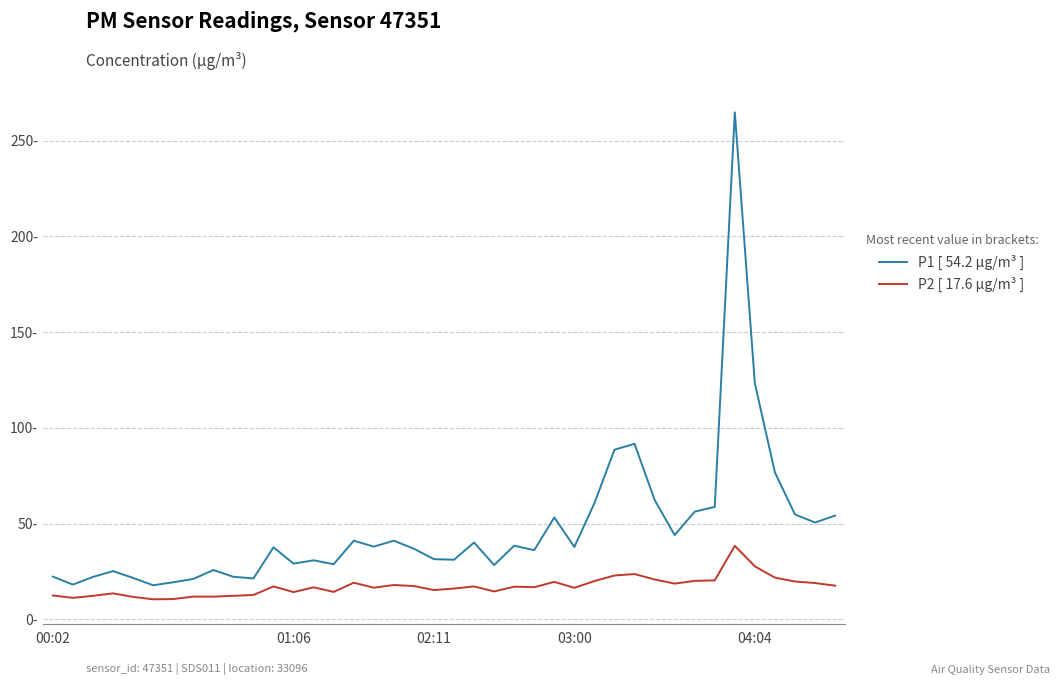

List the series in order of their overall mean, highest first.

P1 [ 54.2 µg/m³ ], P2 [ 17.6 µg/m³ ]